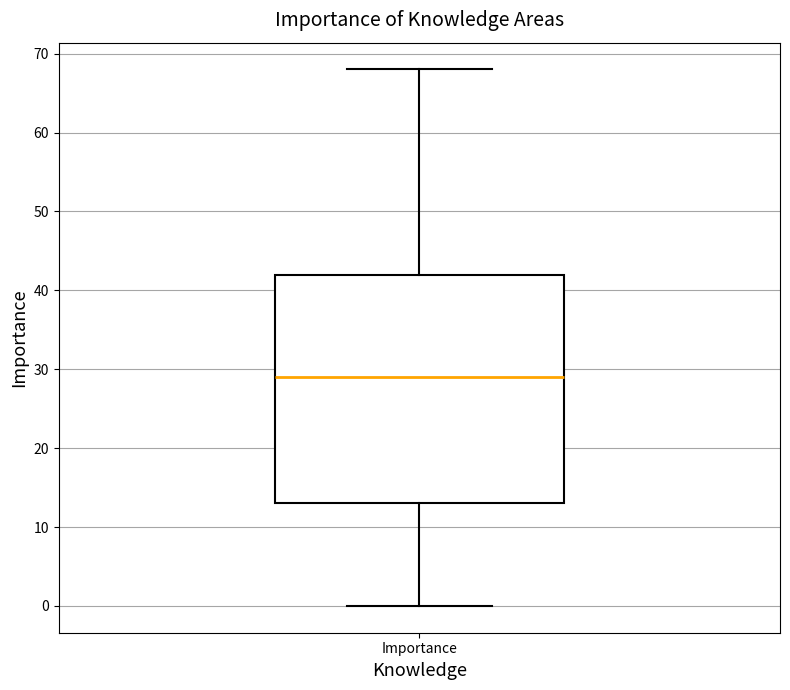

Transcribe this box plot: give where the median line is, the range the box spans, and where the two whiskers end, as read against the y-axis. The values are not printed on the chart, so give them approximately, as read against the axis.

median 29, box 13 to 42, whiskers 0 to 68